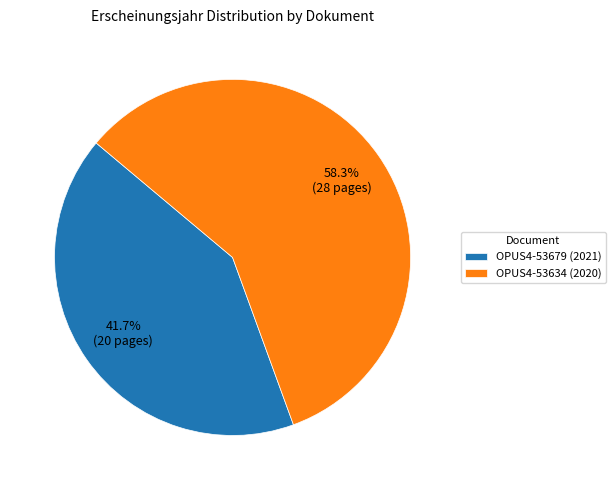

How many slices are in this pie chart?

2